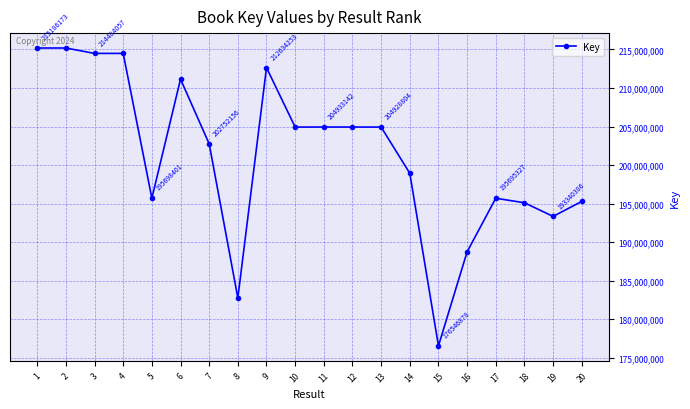

At which category does the data reach its first local valley?

3